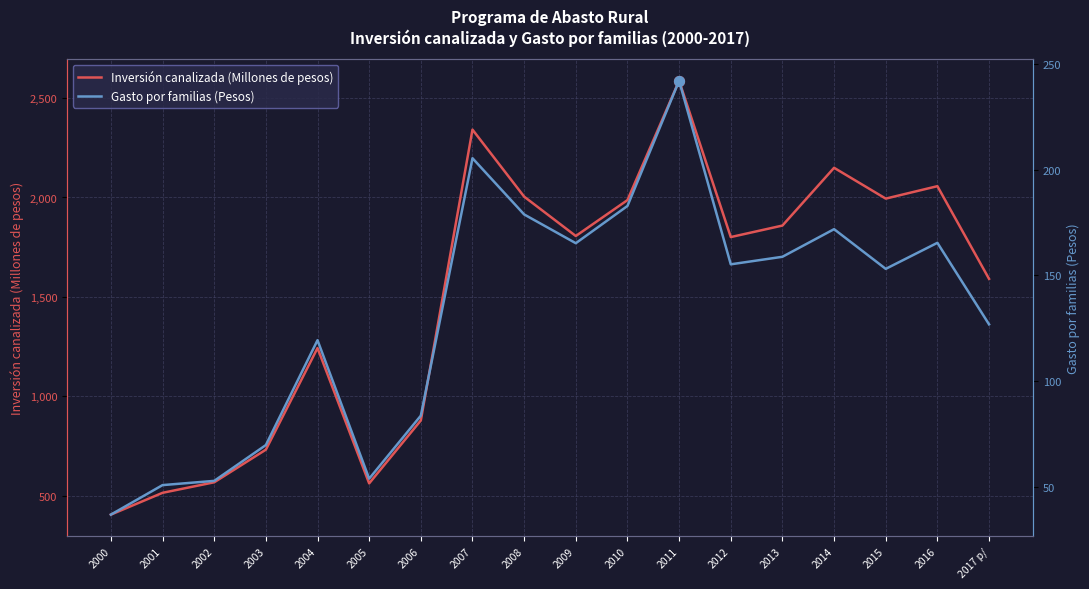

Which series has the largest Y range (max minus min)?

Inversión canalizada (Millones de pesos)